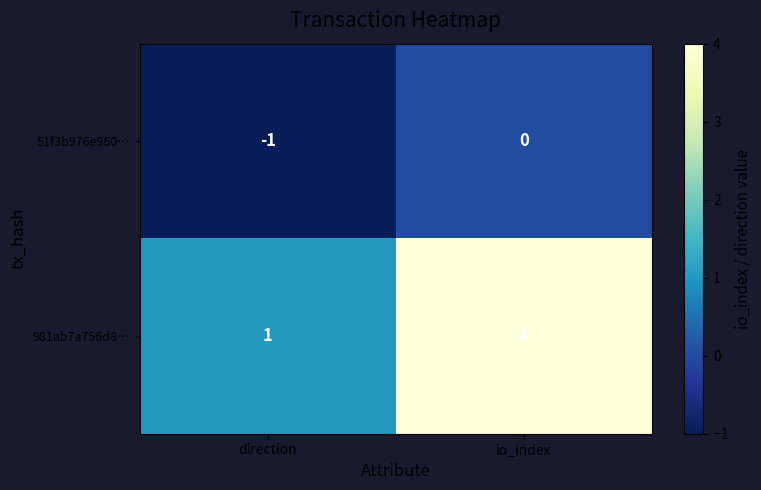

At how many categories does at least one series exceed 0?

2